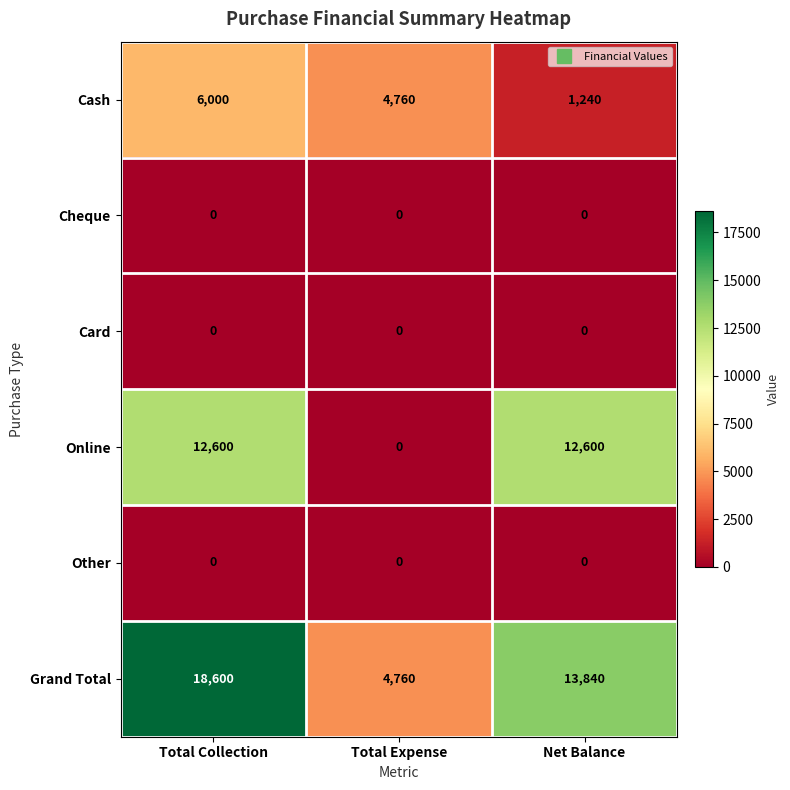

Which category has the highest value across all series?

Total Collection